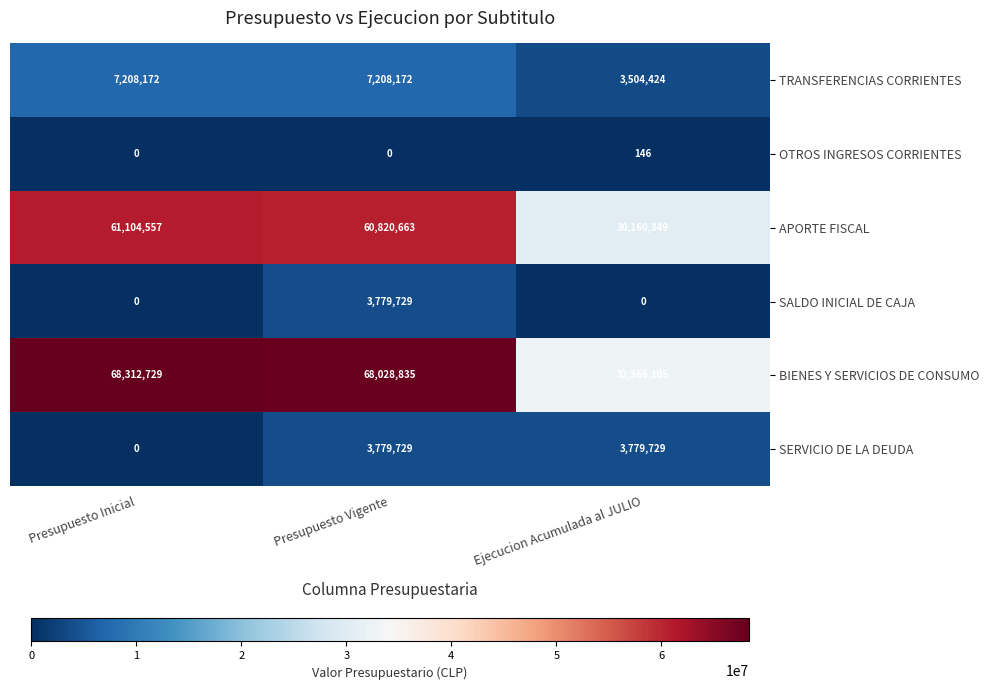

Which category has the highest value in the TRANSFERENCIAS CORRIENTES series?

Presupuesto Inicial